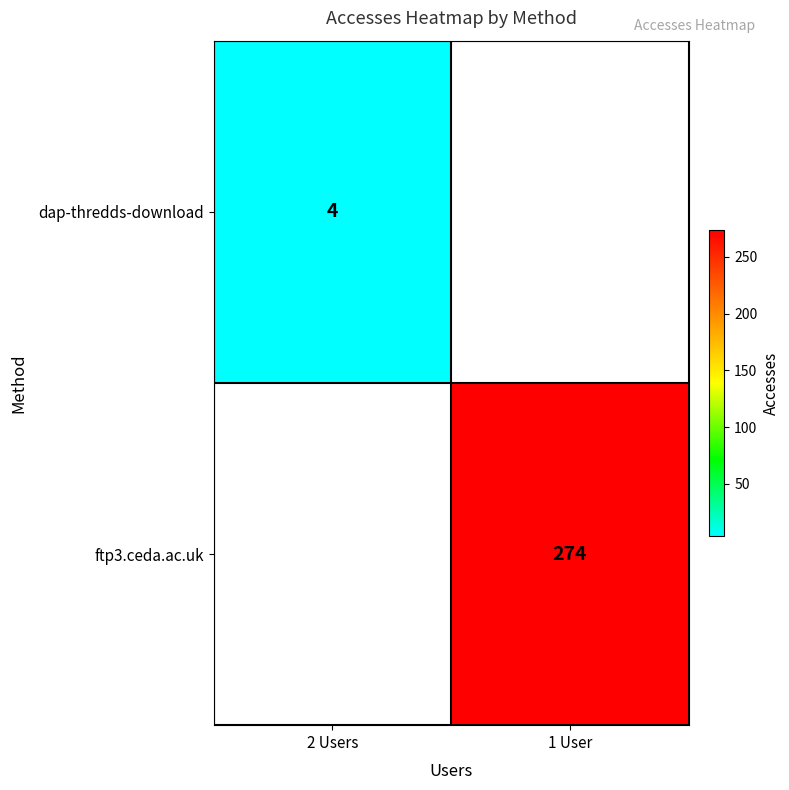

Is it true that ftp3.ceda.ac.uk equals 426 at 1 User?

False